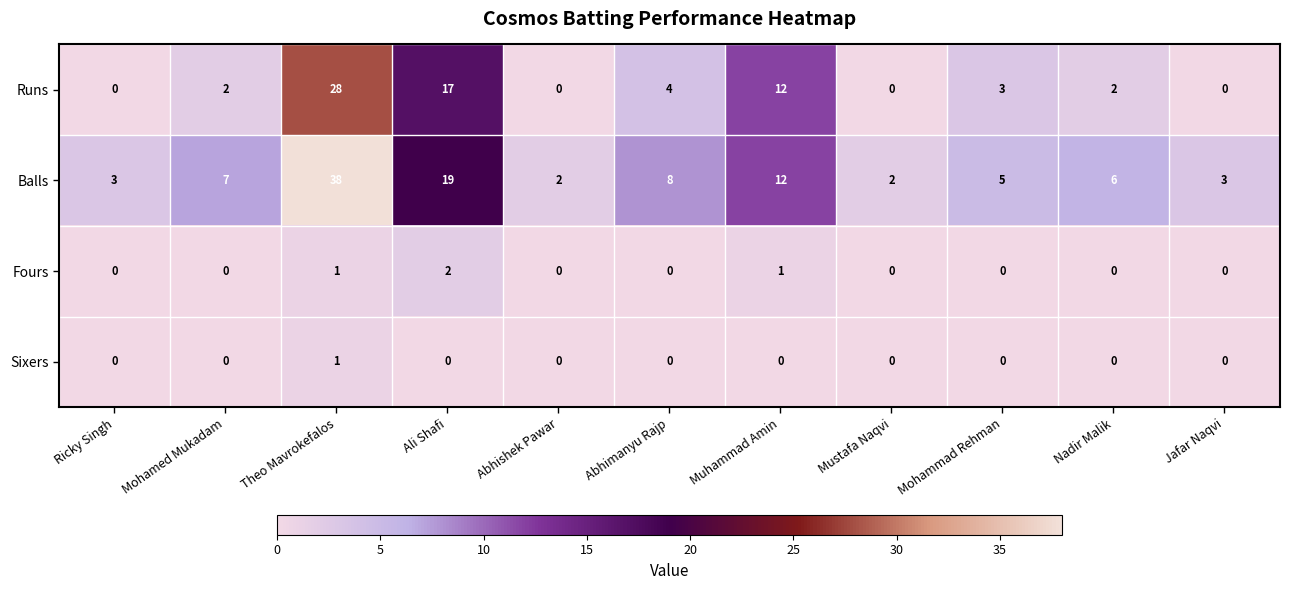

Which category has the highest value across all series?

Theo Mavrokefalos